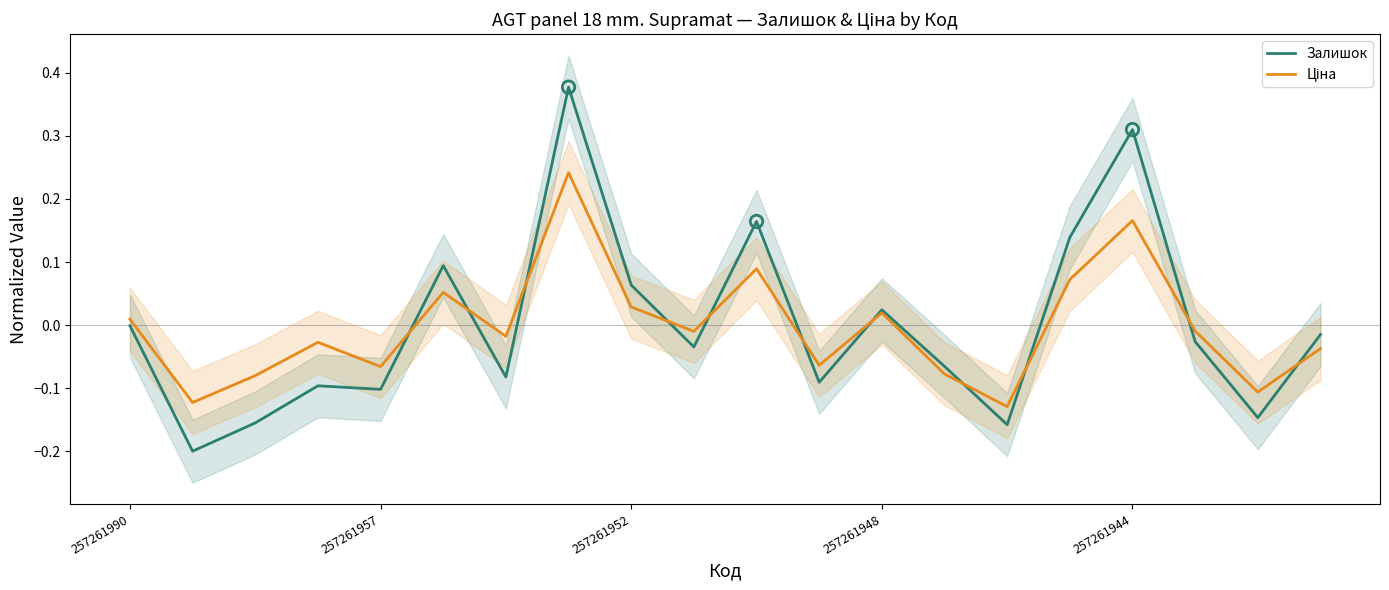

At how many categories does at least one series exceed 0?

8